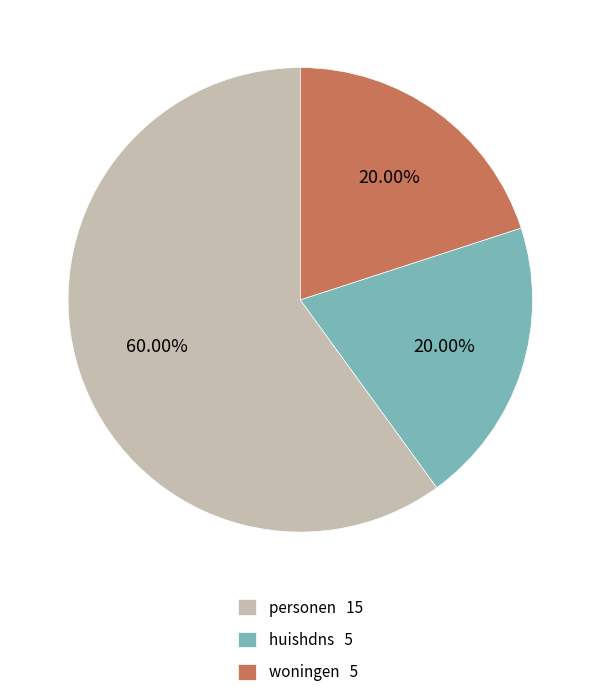

Combined, what portion of the pie is woningen and huishdns?

40.0%